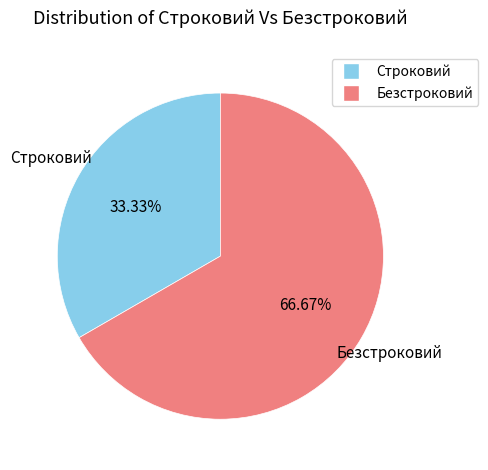

Approximately how many times larger is the value at Безстроковий compared to Строковий?

2.0